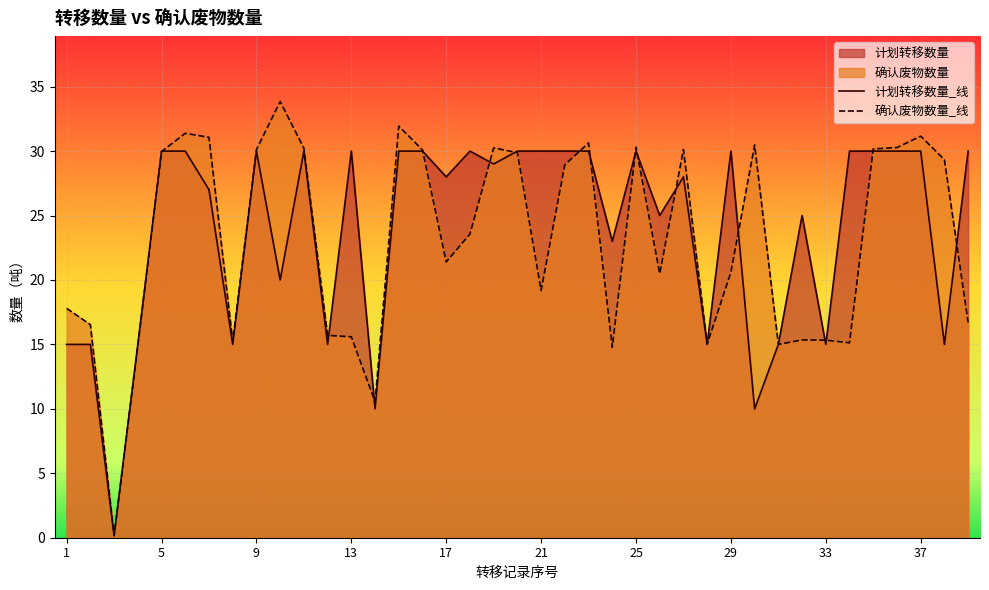

What is the highest value of the 计划转移数量_线 series?

30.0